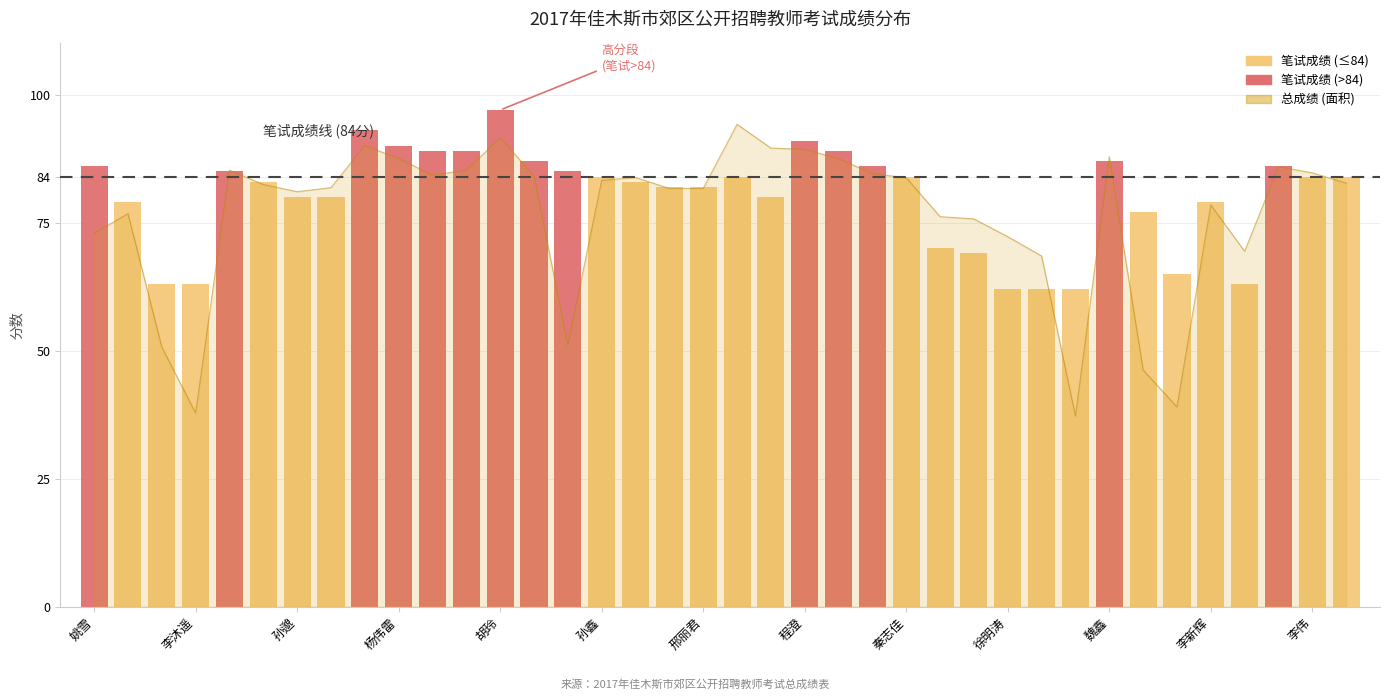

What is the difference between the second highest and minimum values?

54.4